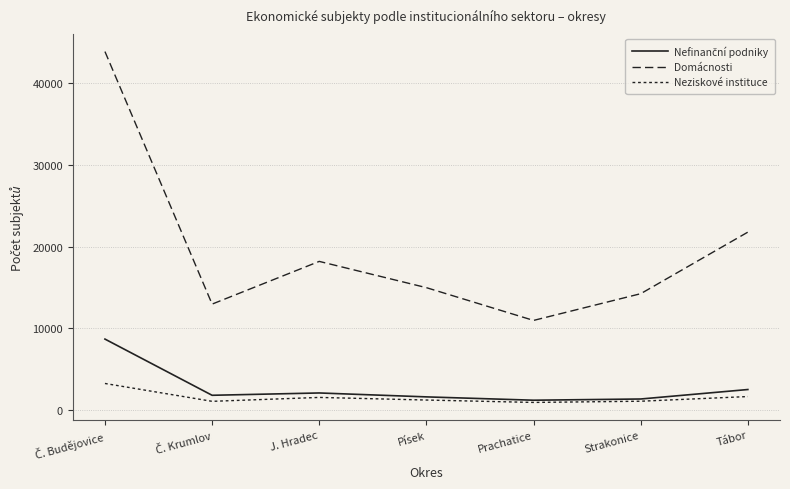

What position from the left is Č. Budějovice?

1